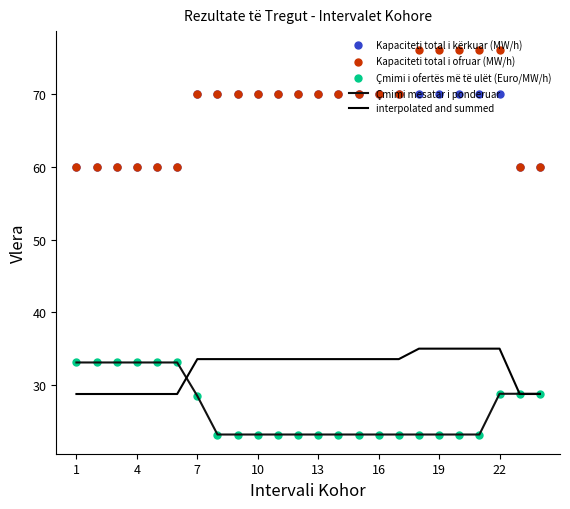

True or false: Kapaciteti total i ofruar (MW/h) and Kapaciteti total i kërkuar (MW/h) intersect in this chart.

False